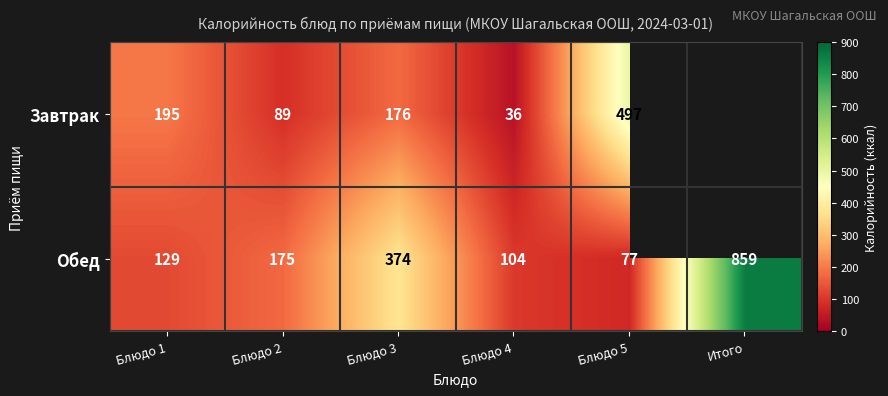

What value does the Обед series have at Итого?

859